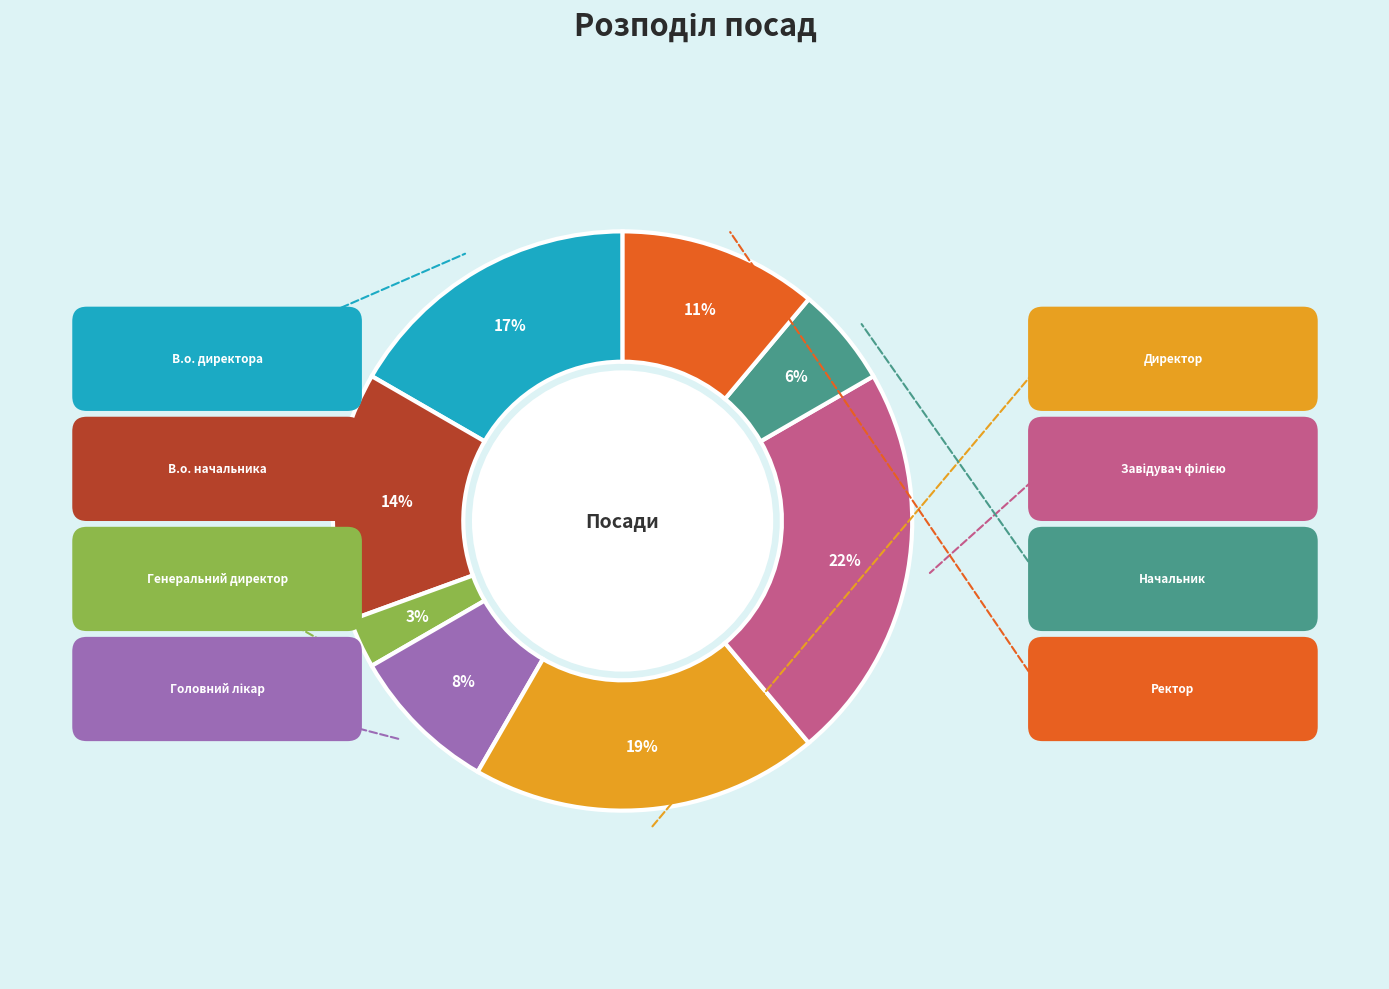

Which slice is the smallest?

Генеральний директор